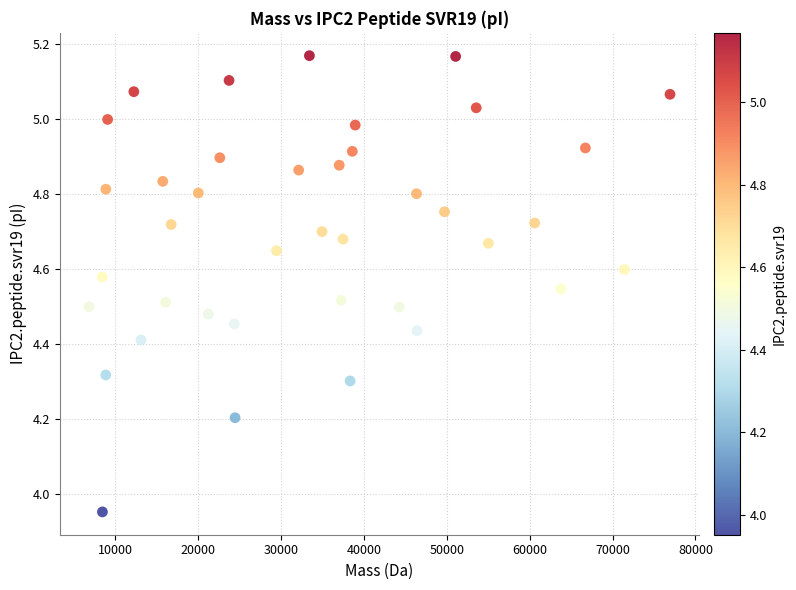

What is the range of Y values (max minus min)?

1.2